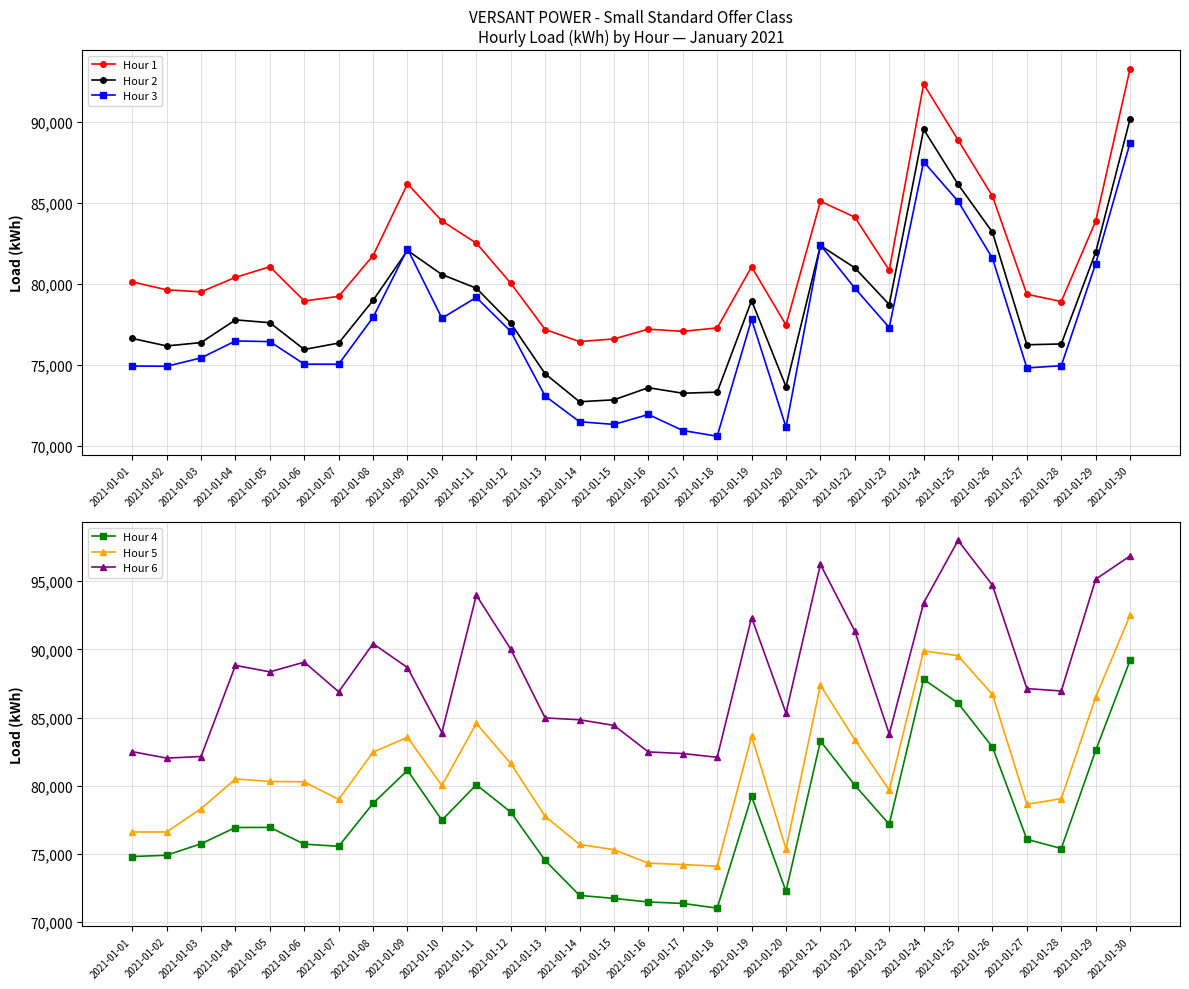

Does the chart display data point markers on the line(s)?

Yes